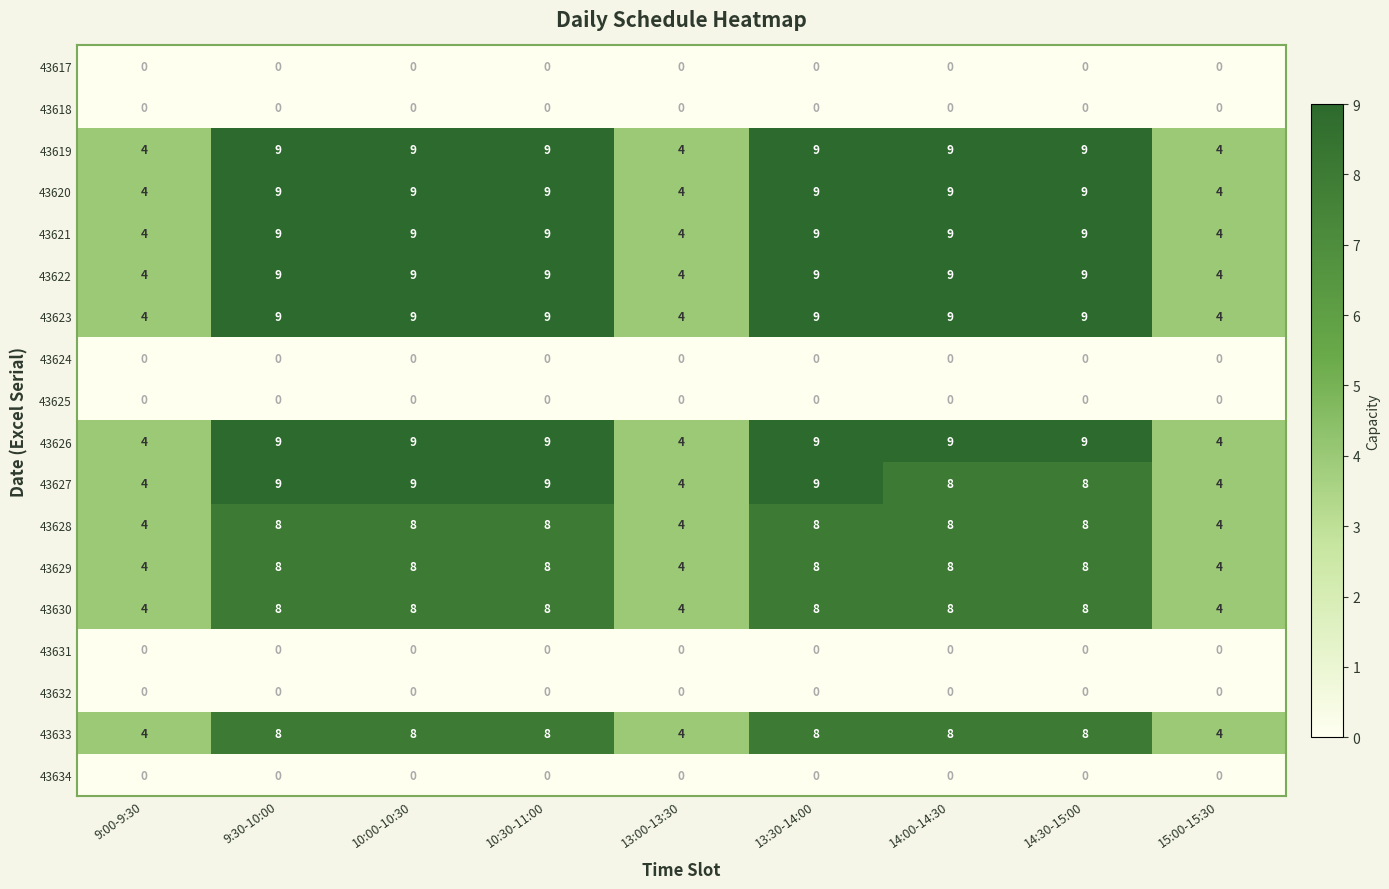

What is the difference between the highest and lowest values at 9:30-10:00?

9